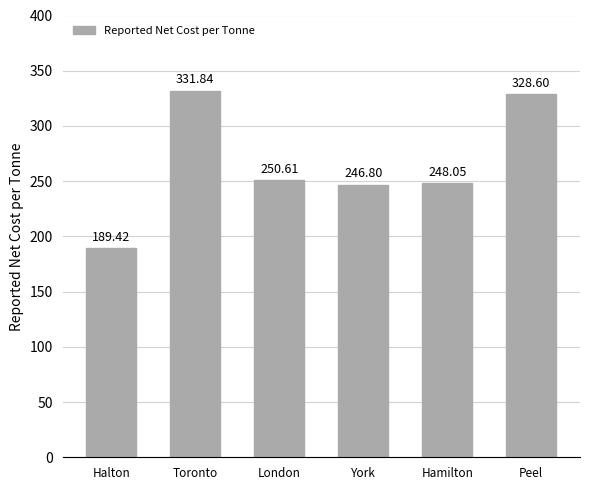

How many series are shown in this chart?

1